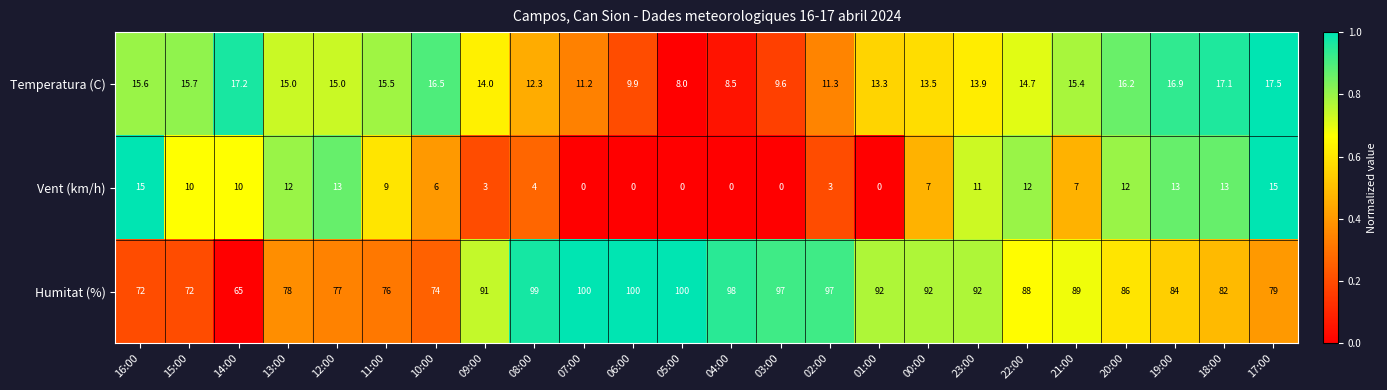

What is the greatest value displayed?

100.0